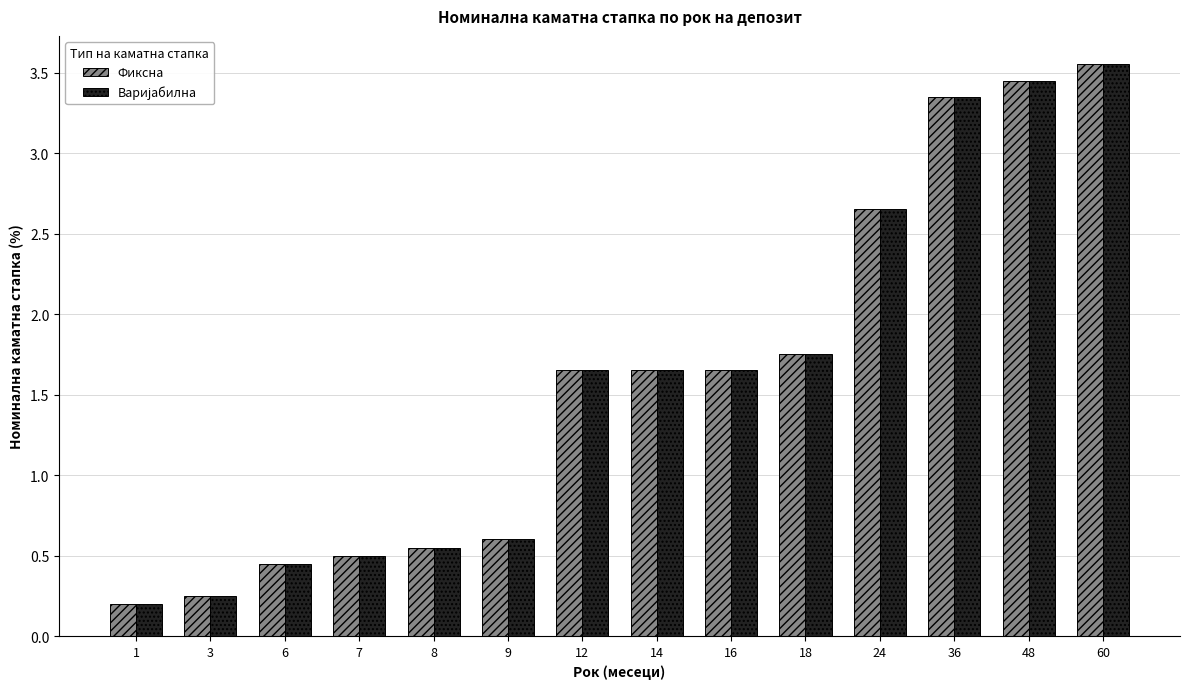

At how many categories does at least one series exceed 2?

4